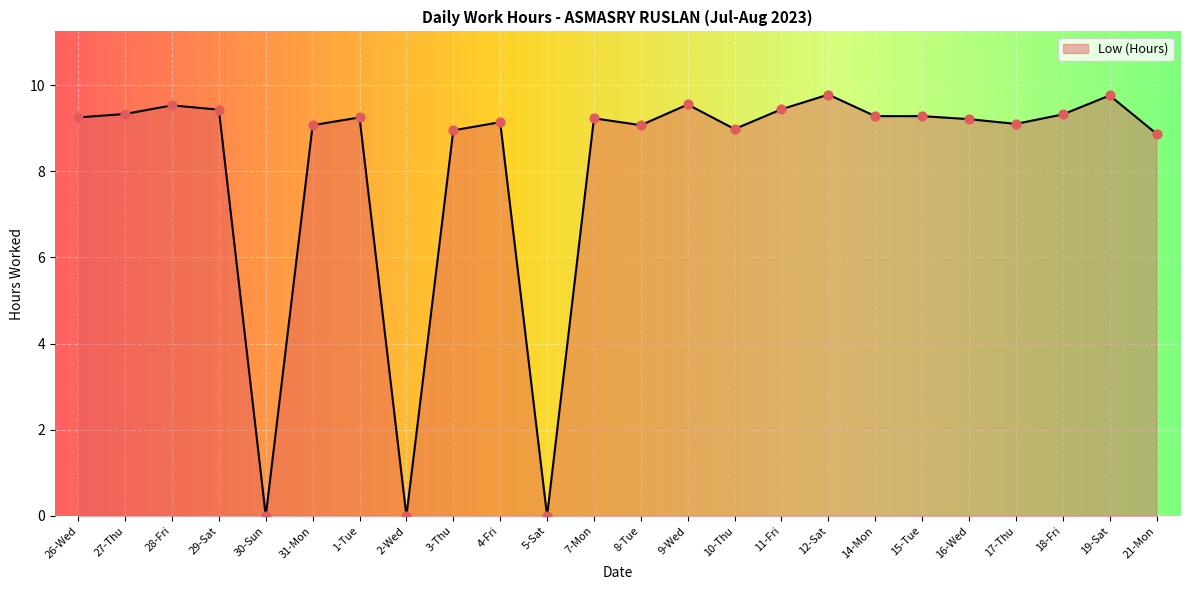

What is the change in value from 28-Fri to 16-Wed?

-0.3